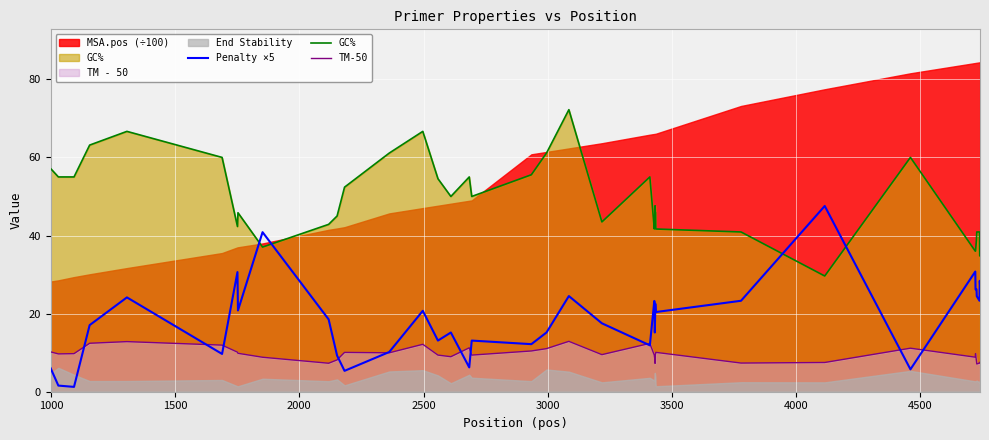

What is the difference between the second highest and minimum values in the TM-50 series?

5.7